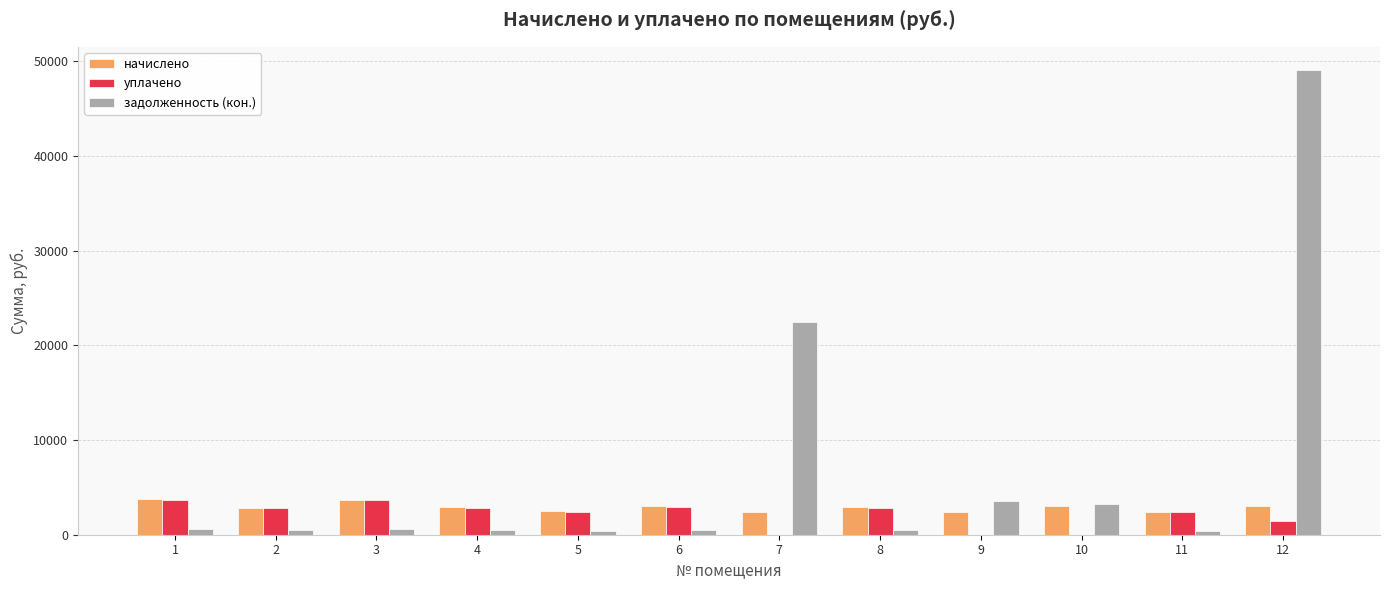

Count the number of categories in the chart.

12